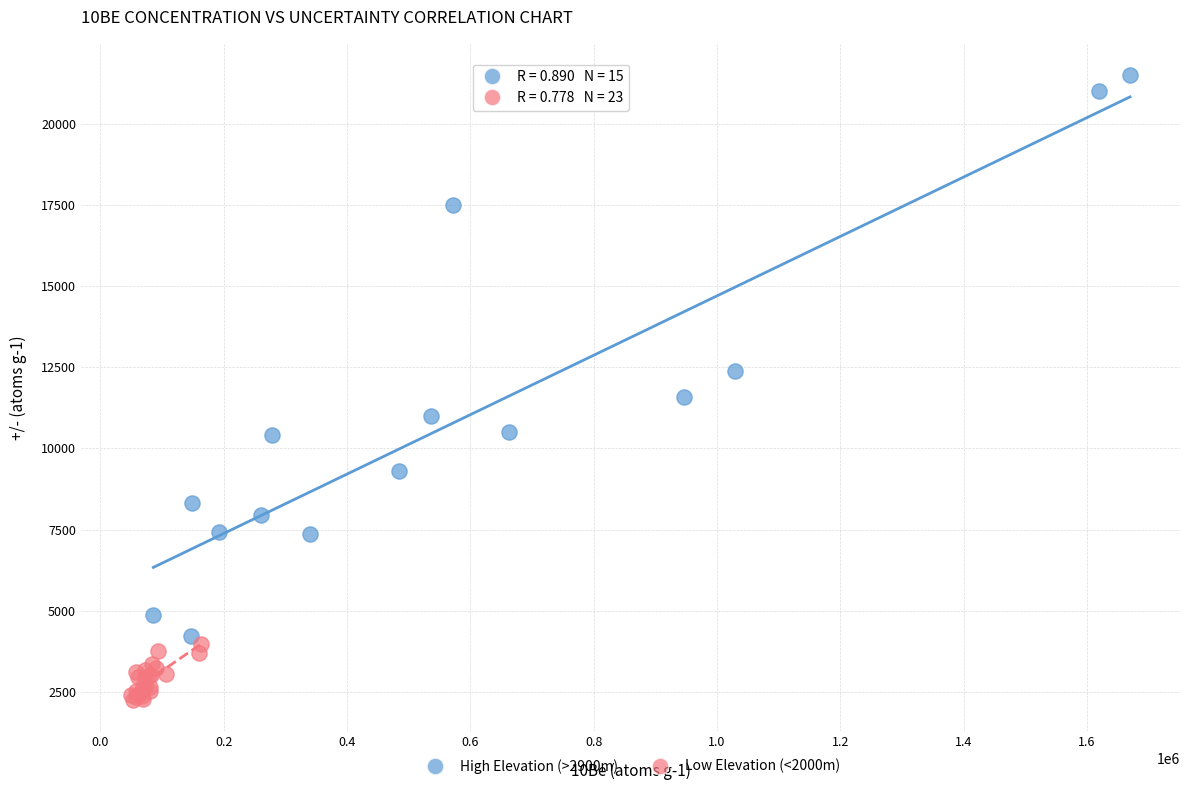

Which series has the largest Y range (max minus min)?

High Elevation (>2900m)